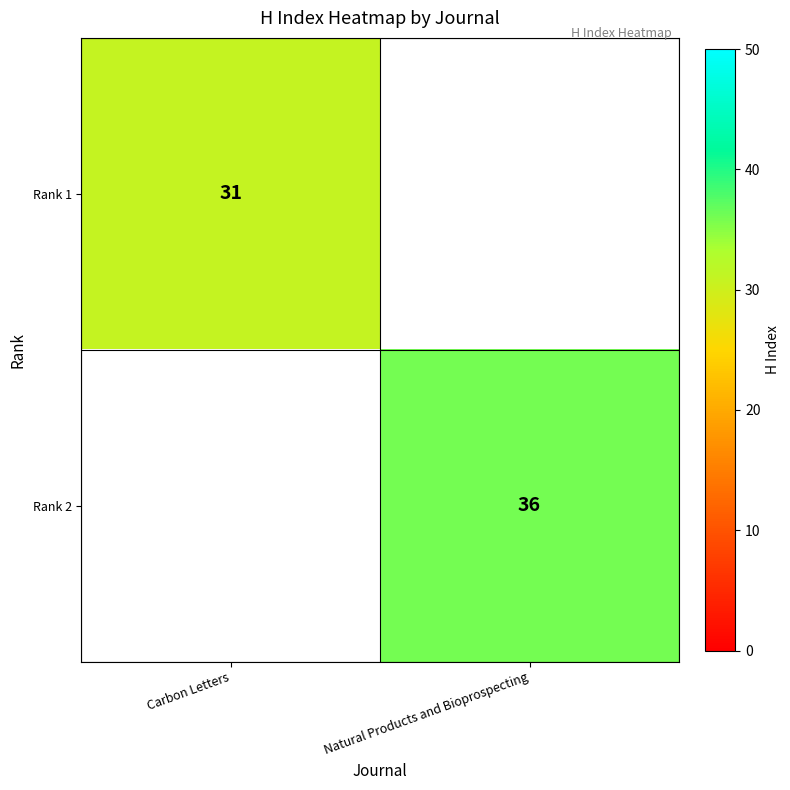

The value of Rank 1 at Carbon Letters is 55. True or false?

False